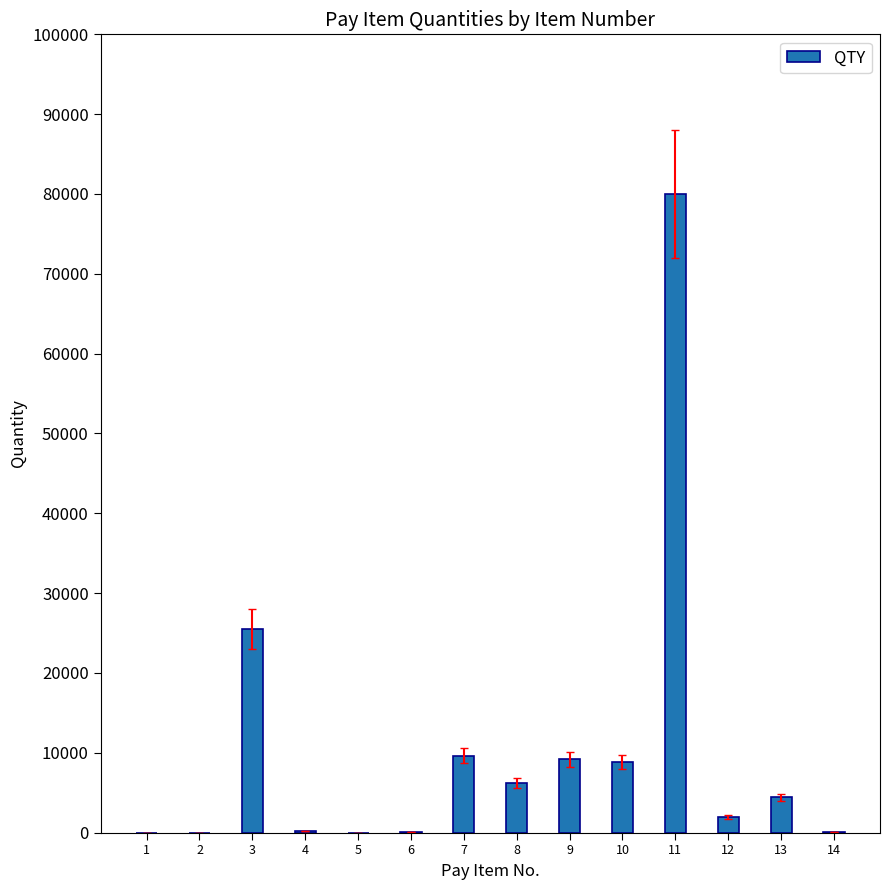

What is the sum of all values?

146031.9